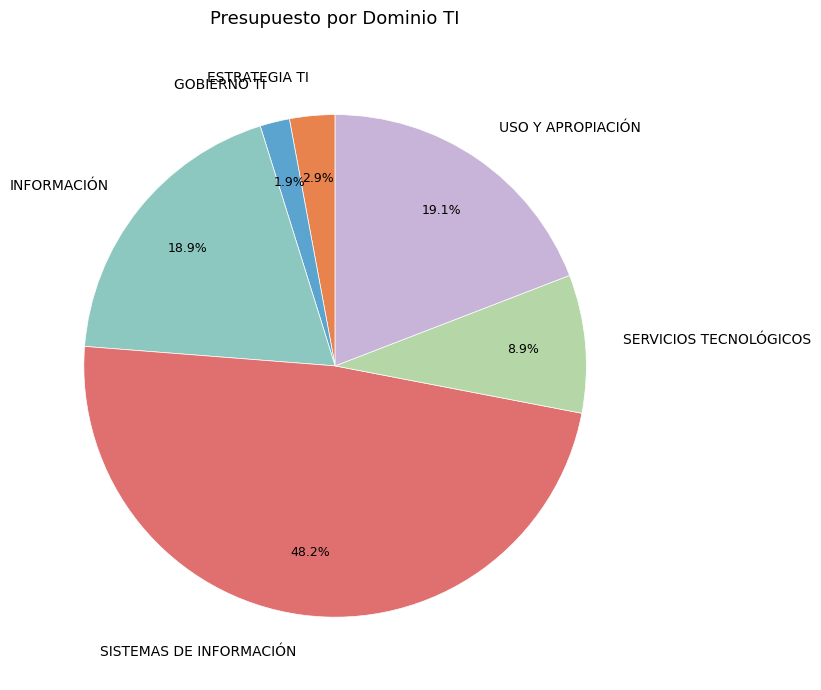

Do USO Y APROPIACIÓN and INFORMACIÓN together represent more than half of the pie?

No